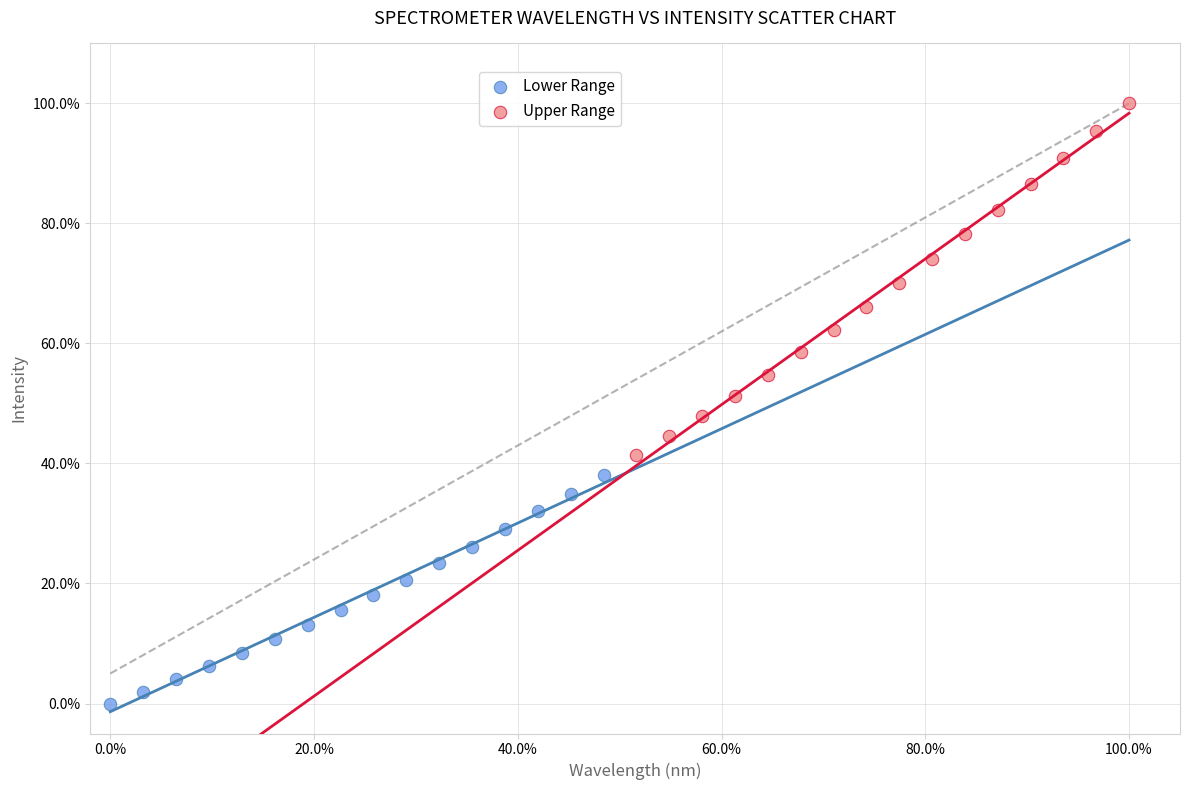

What are all the series names shown in the legend?

Lower Range, Upper Range